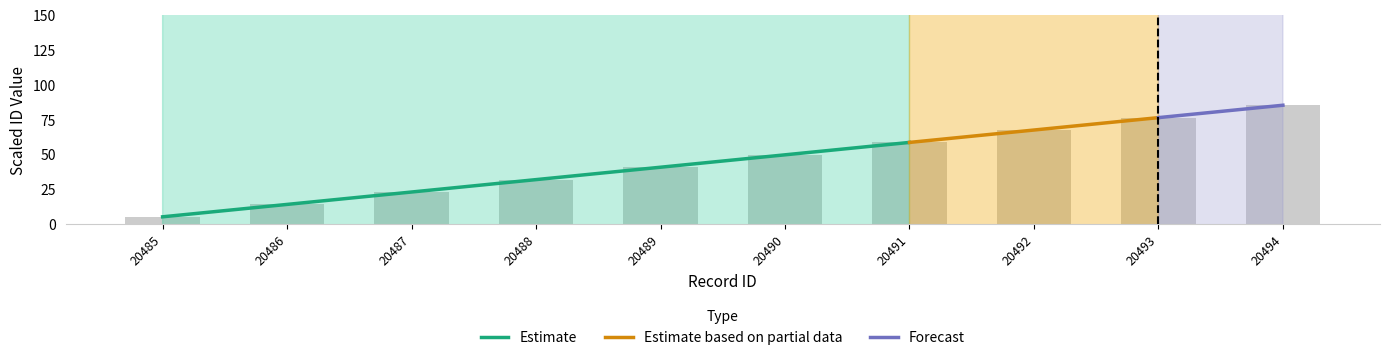

What is the average value?

45.0